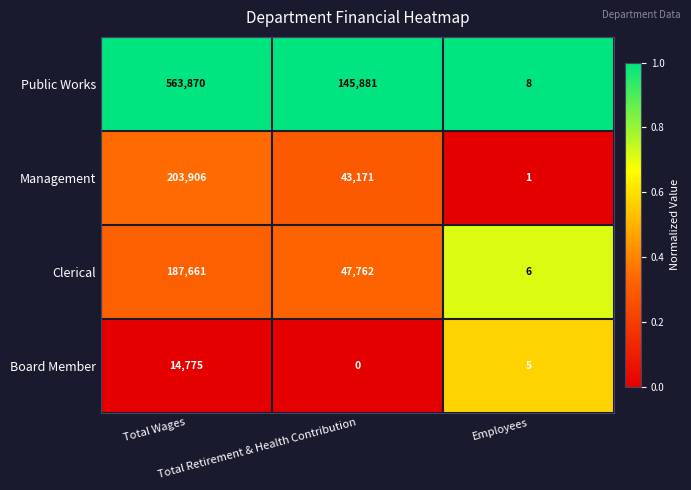

Which series has the largest total across all categories?

Public Works